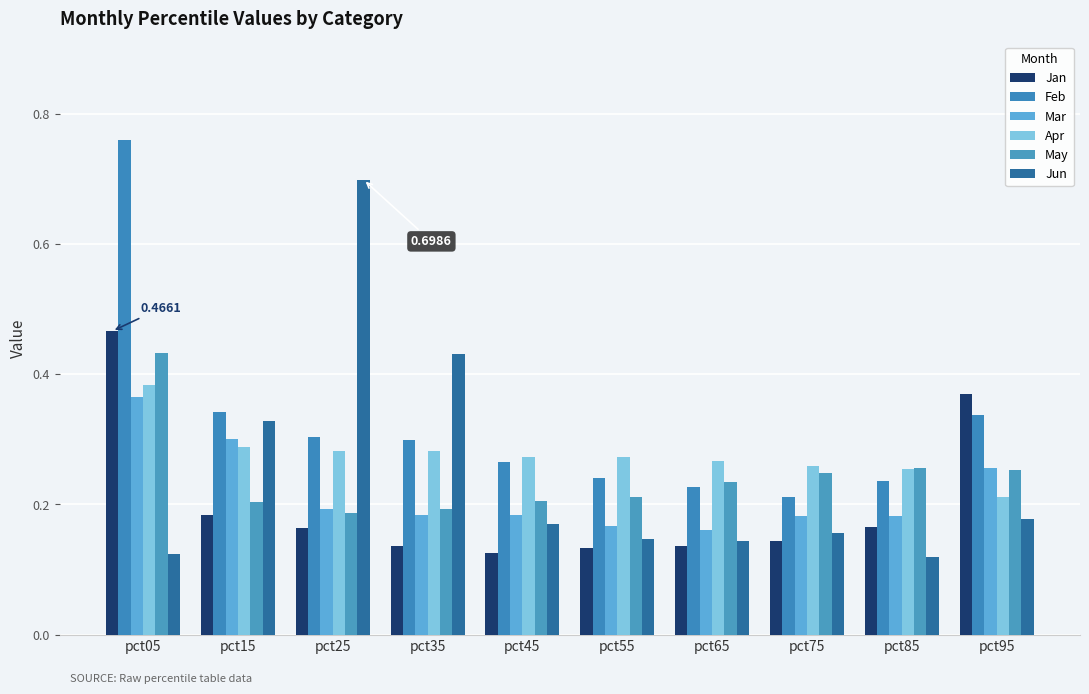

What is the difference between the maximum and second lowest values in the Apr series?

0.1